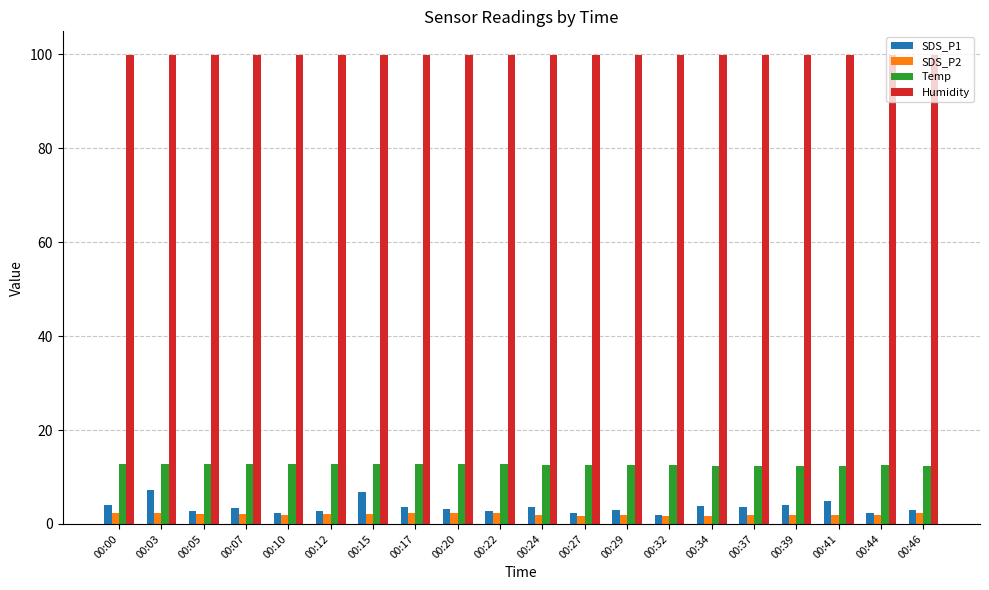

True or false: SDS_P2 has a value of 2.3 at 00:00.

True